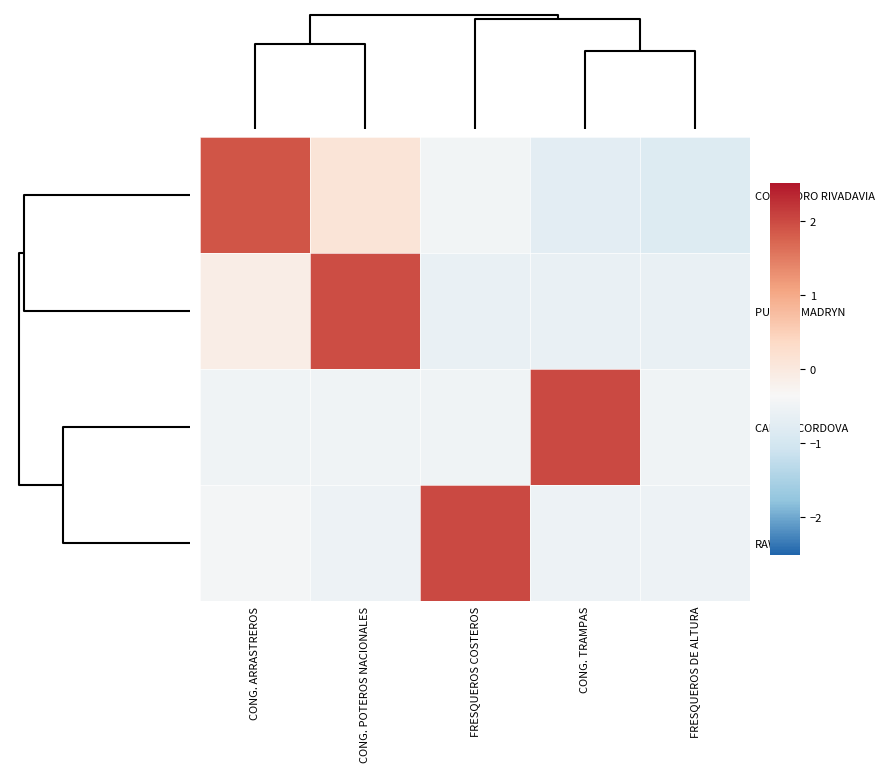

Rank the series at FRESQUEROS COSTEROS from highest to lowest value.

RAWSON, COMODORO RIVADAVIA, CALETA CORDOVA, PUERTO MADRYN